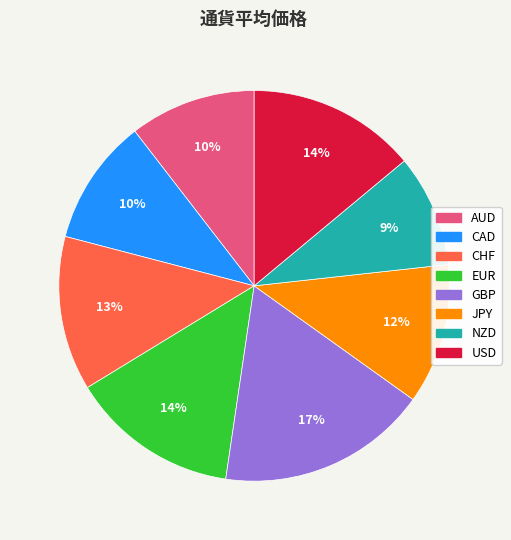

Which slice is the smallest?

NZD